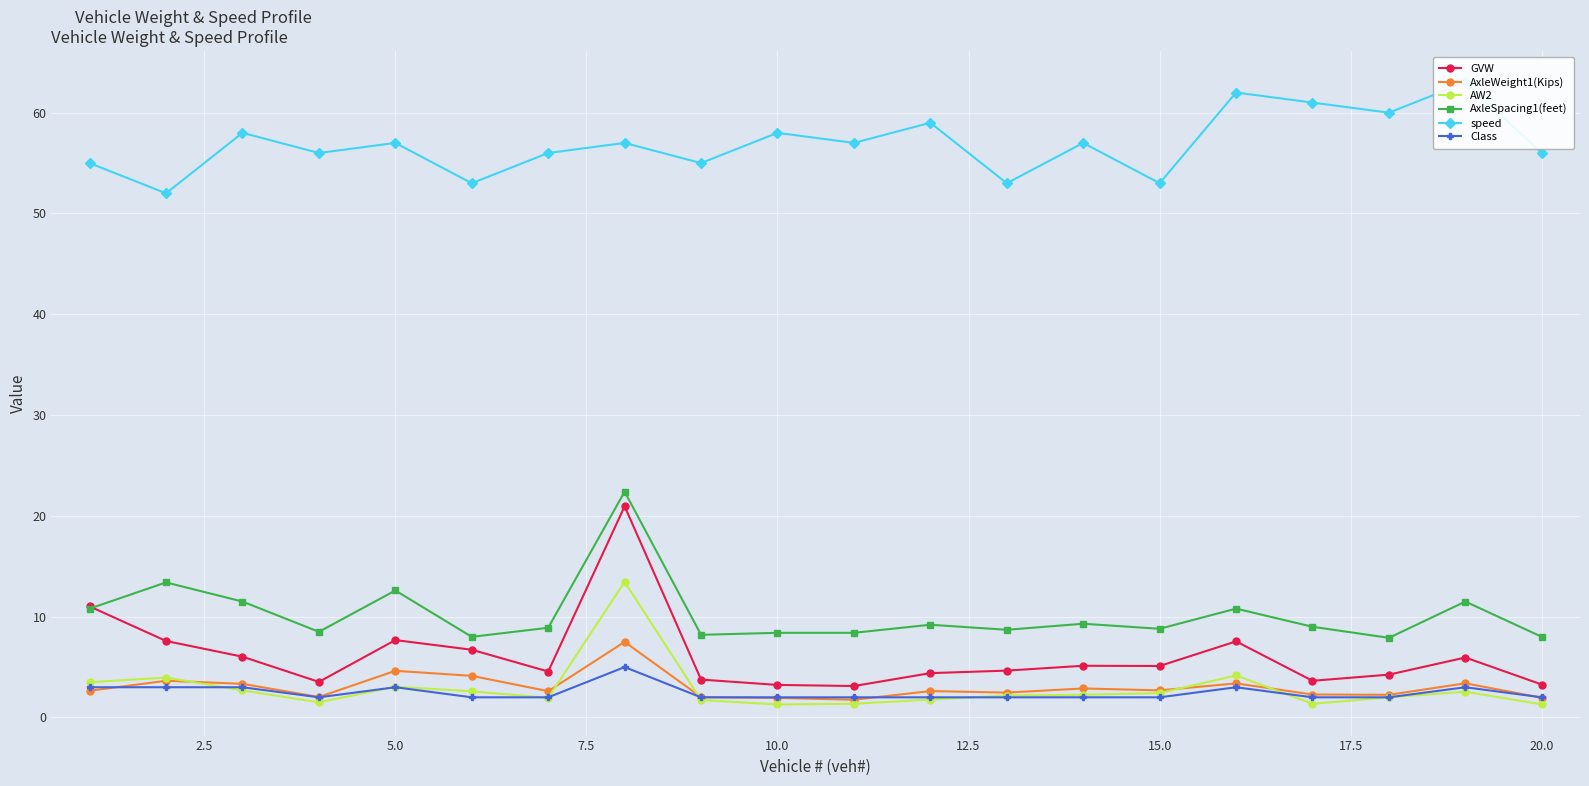

How many interior local peaks does the AW2 series have?

5